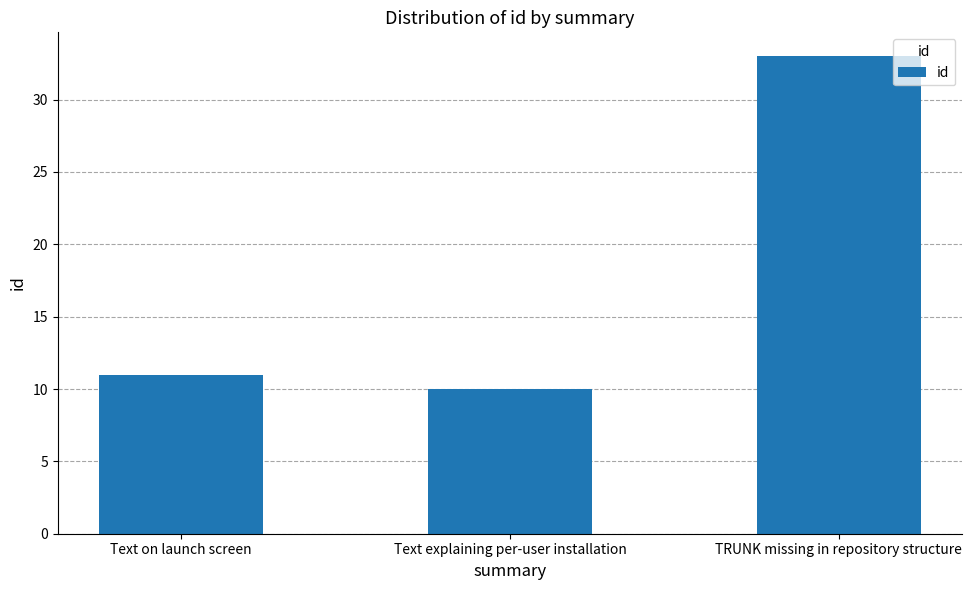

What is the label of the 1st bar from the right?

TRUNK missing in repository structure